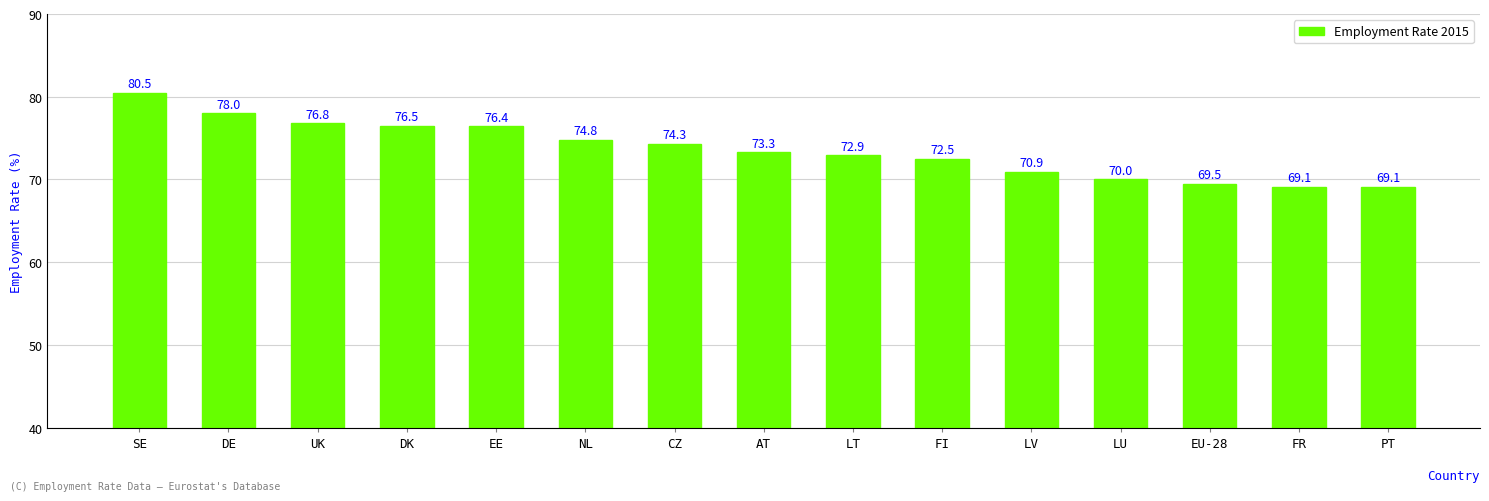

What is the difference between the values at UK and EE?

0.4